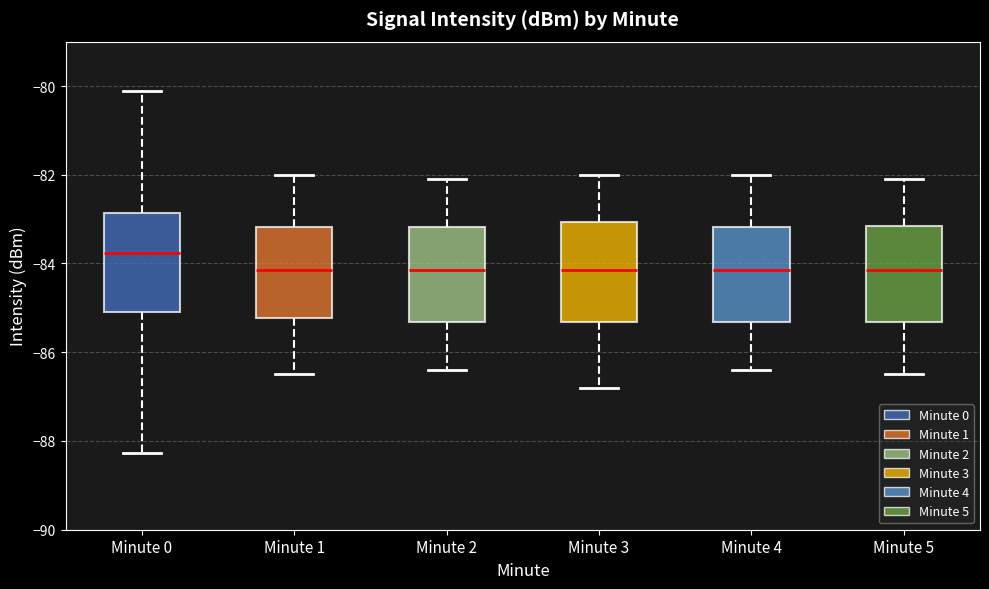

Reading left to right, read every box against the y-axis: the position of its median line, the range the box covers, and the ends of its whiskers. The values are not printed on the chart, so give them approximately, as read against the axis.

Minute 0: median -83.8, box -85.0 to -82.8, whiskers -88.2 to -80.2
Minute 1: median -84.2, box -85.2 to -83.2, whiskers -86.4 to -82.0
Minute 2: median -84.2, box -85.4 to -83.2, whiskers -86.4 to -82.0
Minute 3: median -84.2, box -85.4 to -83.0, whiskers -86.8 to -82.0
Minute 4: median -84.2, box -85.4 to -83.2, whiskers -86.4 to -82.0
Minute 5: median -84.2, box -85.4 to -83.2, whiskers -86.4 to -82.0